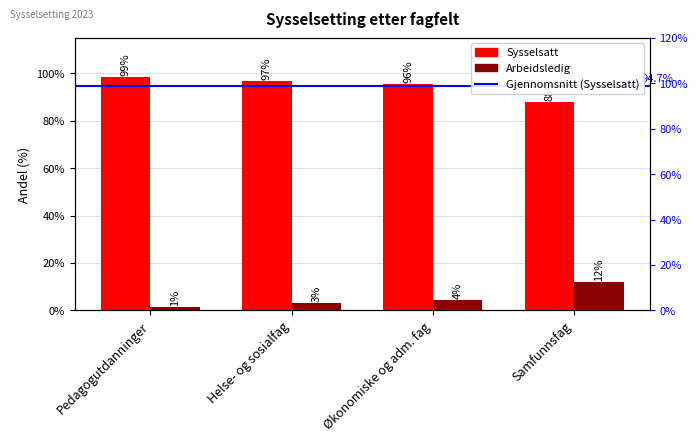

Which series has the largest total across all categories?

Sysselsatt